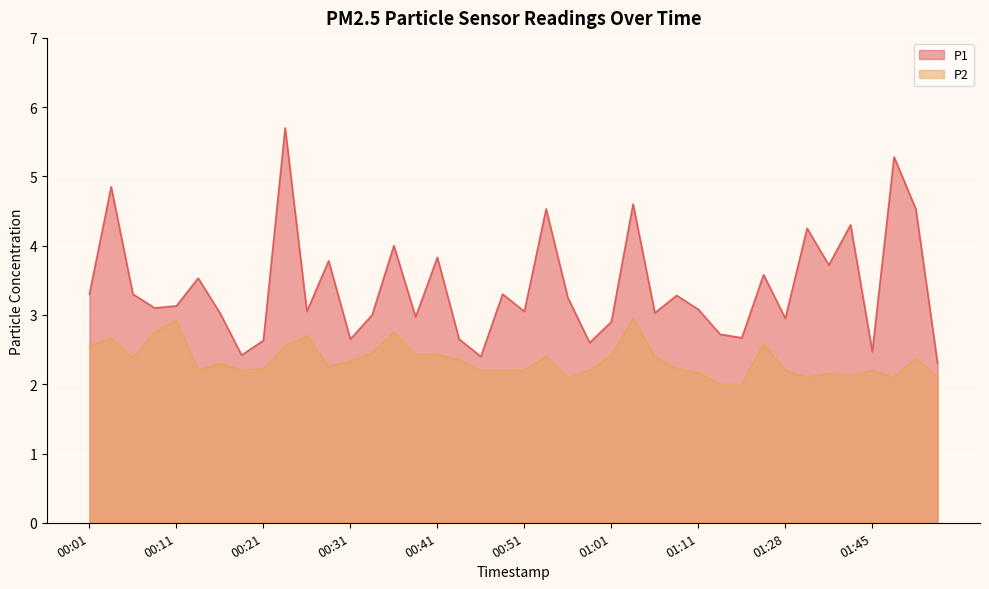

How many lines are shown in the chart?

2